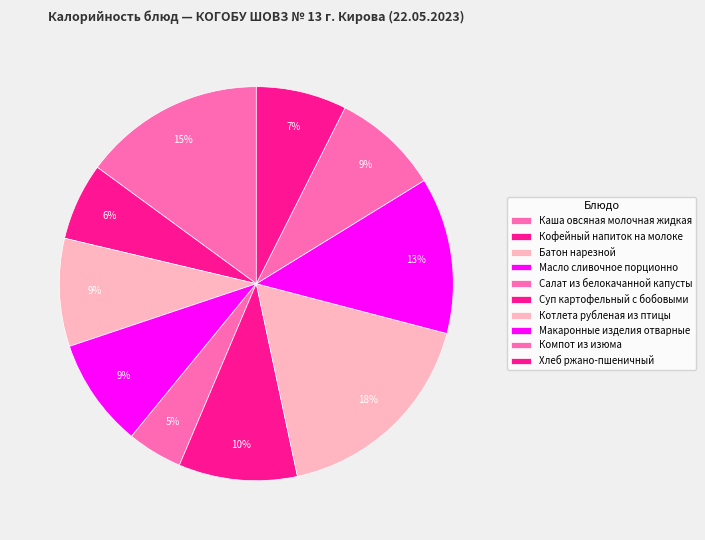

What is the change in value from Батон нарезной to Макаронные изделия отварные?

+59.0